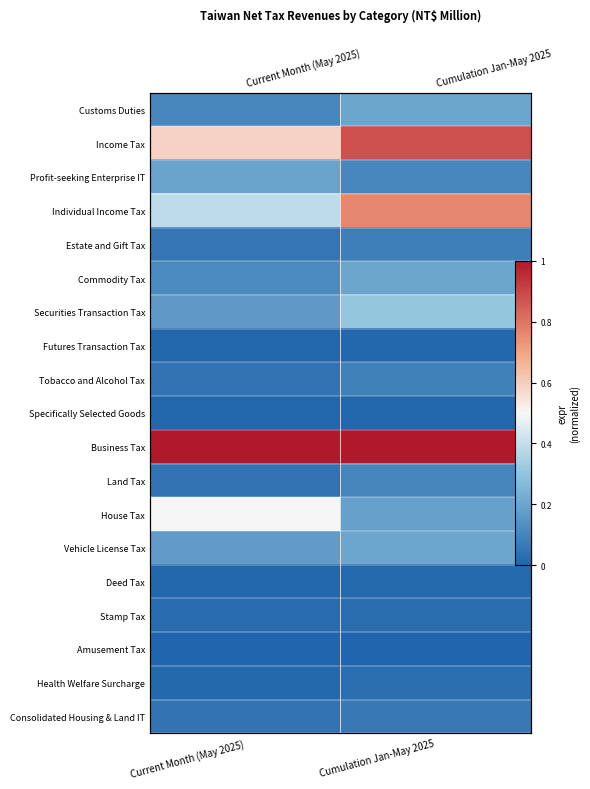

At which category is the sum across all series the highest?

Cumulation Jan-May 2025